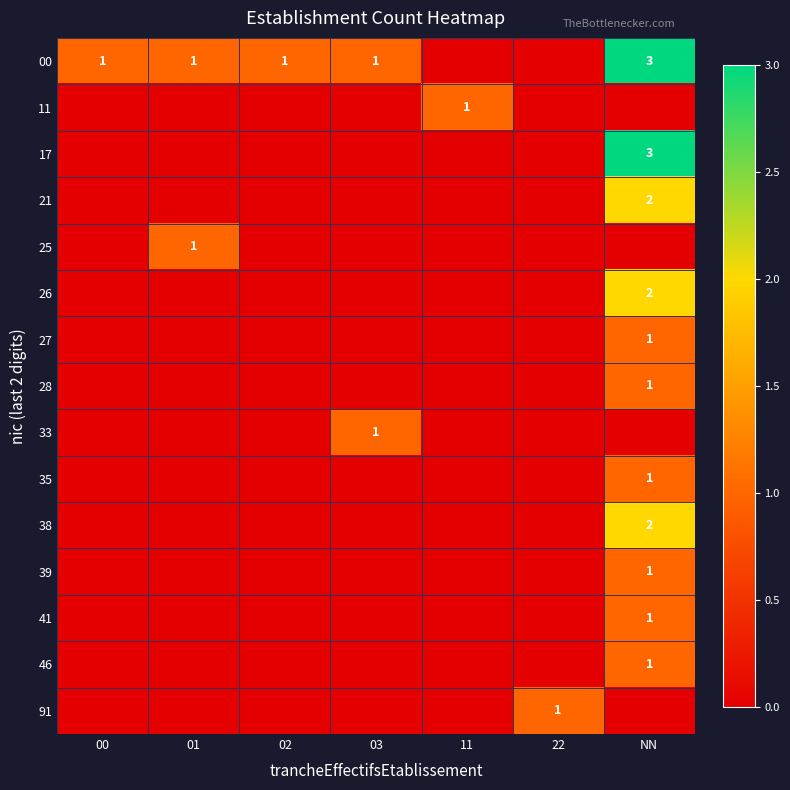

Which series has the largest total across all categories?

00